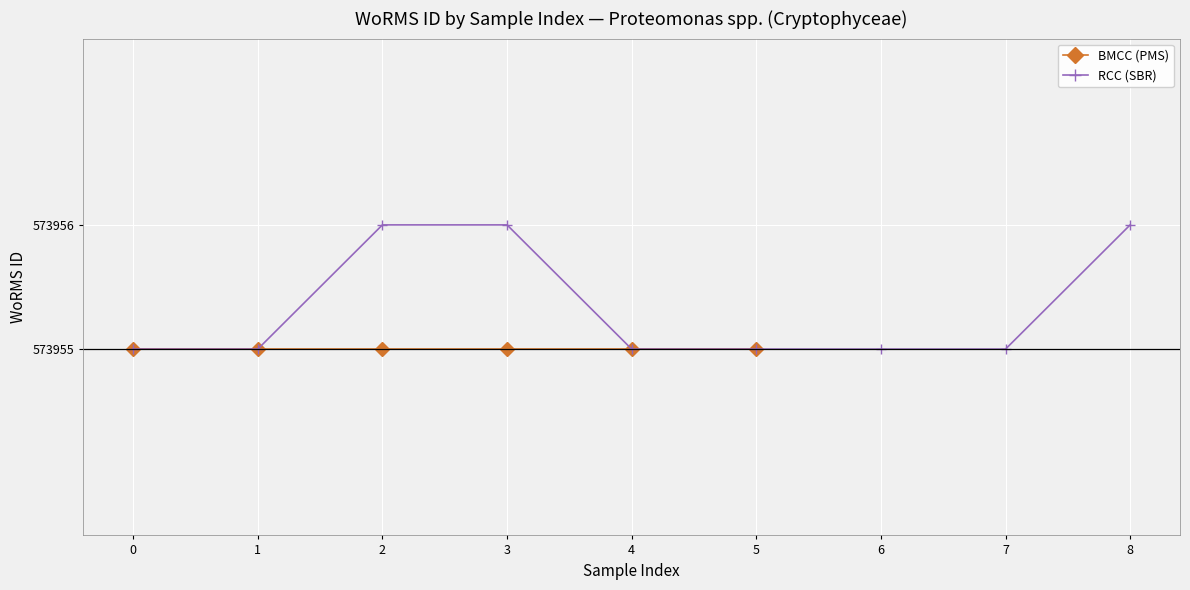

Reading left to right, extract all data points from this chart.

573955	573955	573956	573956	573955	573955	573955	573955	573956